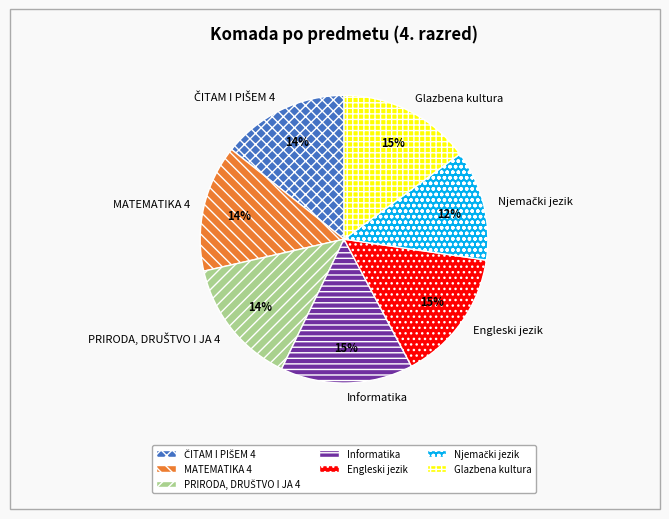

To the nearest percent, what percentage of the pie is MATEMATIKA 4?

14%